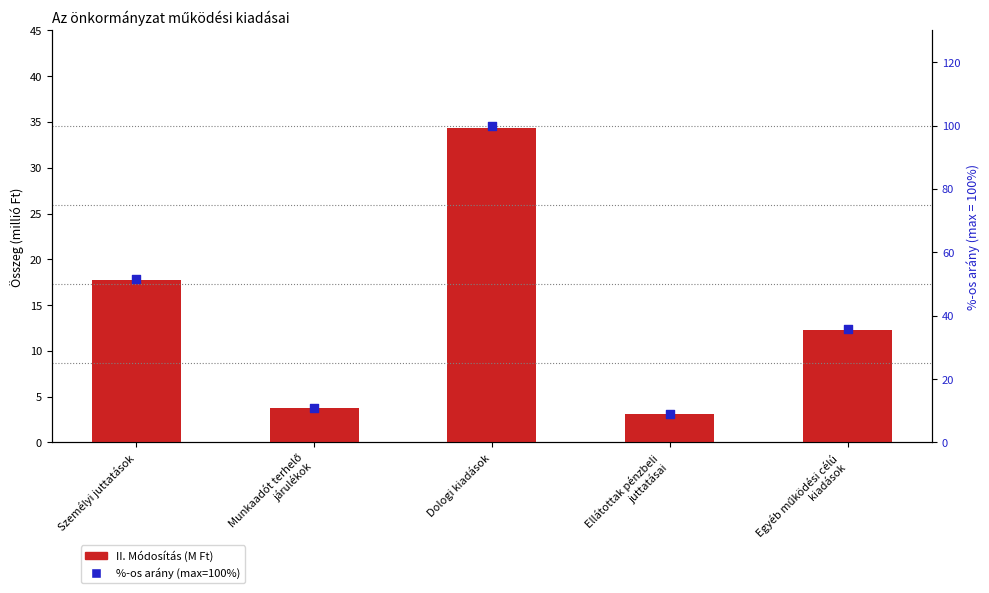

Which series has the largest total across all categories?

%-os arány (max=100%)